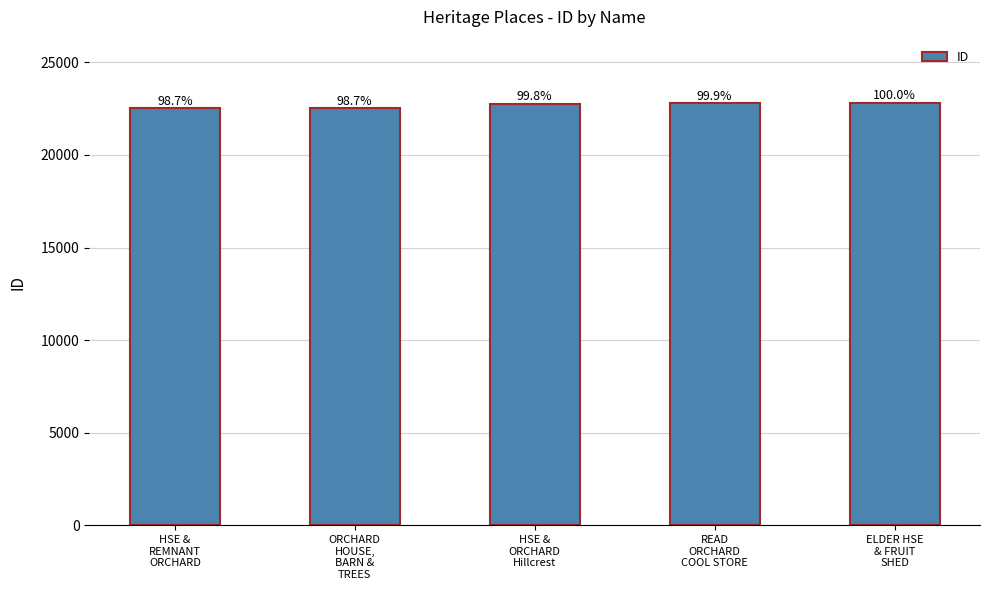

List the labels in order of value, largest first.

ELDER HSE
& FRUIT
SHED, READ
ORCHARD
COOL STORE, HSE &
ORCHARD
Hillcrest, ORCHARD
HOUSE,
BARN &
TREES, HSE &
REMNANT
ORCHARD